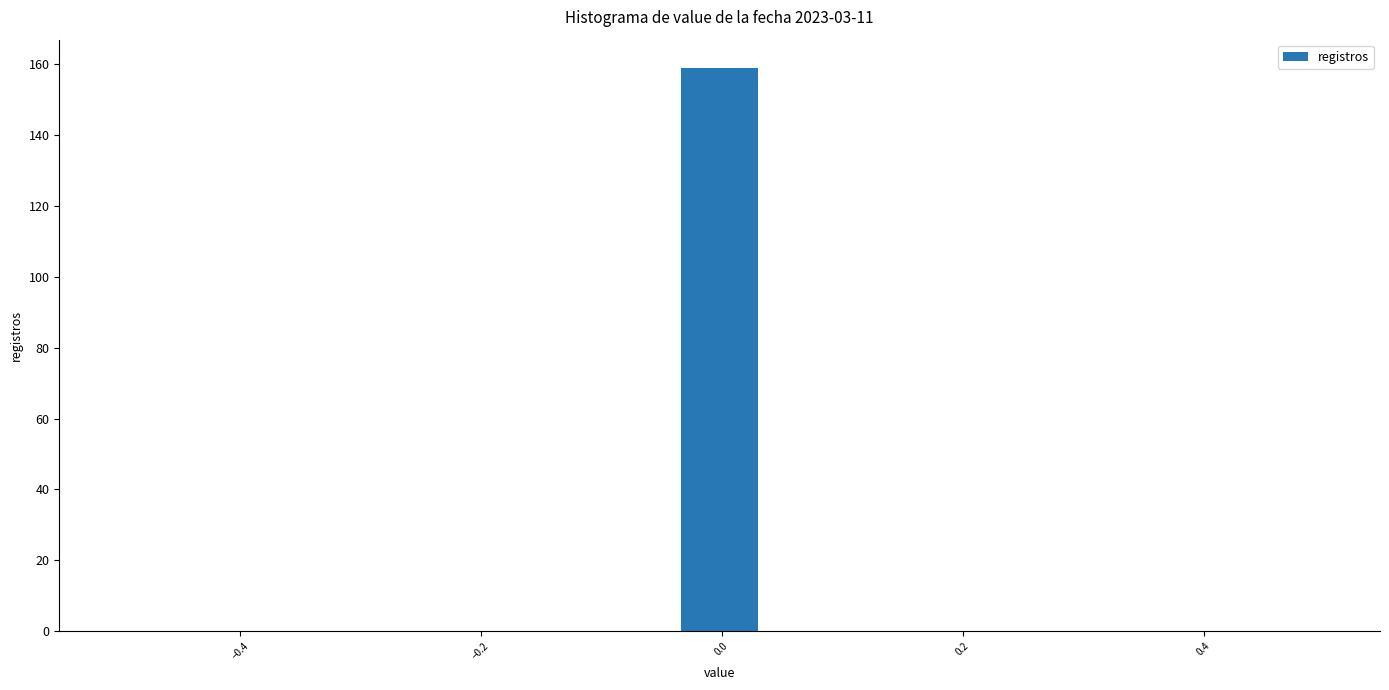

Around what value on the x-axis is the tallest bar? Give the approximate position of its centre, as read against the axis.

0.00